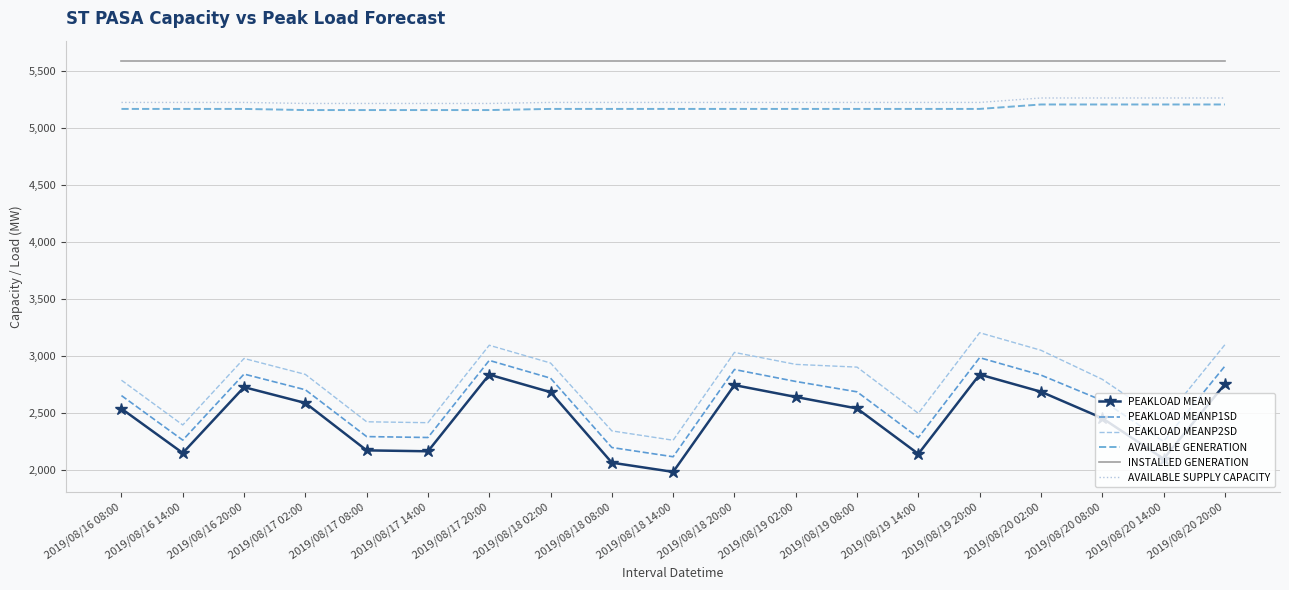

List the labels in order of PEAKLOAD MEAN value, largest first.

2019/08/19 20:00, 2019/08/17 20:00, 2019/08/20 20:00, 2019/08/18 20:00, 2019/08/16 20:00, 2019/08/20 02:00, 2019/08/18 02:00, 2019/08/19 02:00, 2019/08/17 02:00, 2019/08/19 08:00, 2019/08/16 08:00, 2019/08/20 08:00, 2019/08/17 08:00, 2019/08/17 14:00, 2019/08/16 14:00, 2019/08/19 14:00, 2019/08/20 14:00, 2019/08/18 08:00, 2019/08/18 14:00